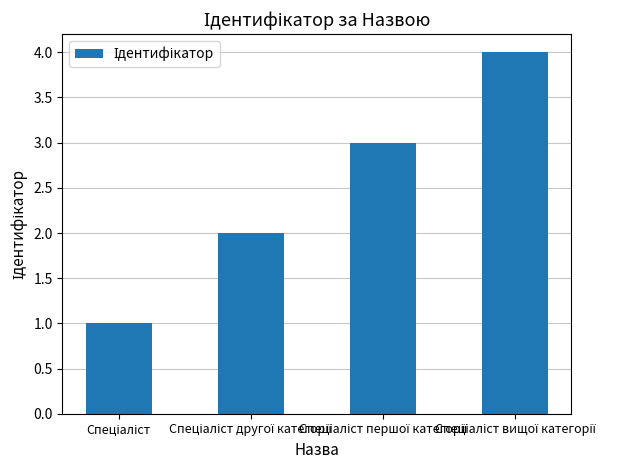

What is the greatest value displayed?

4